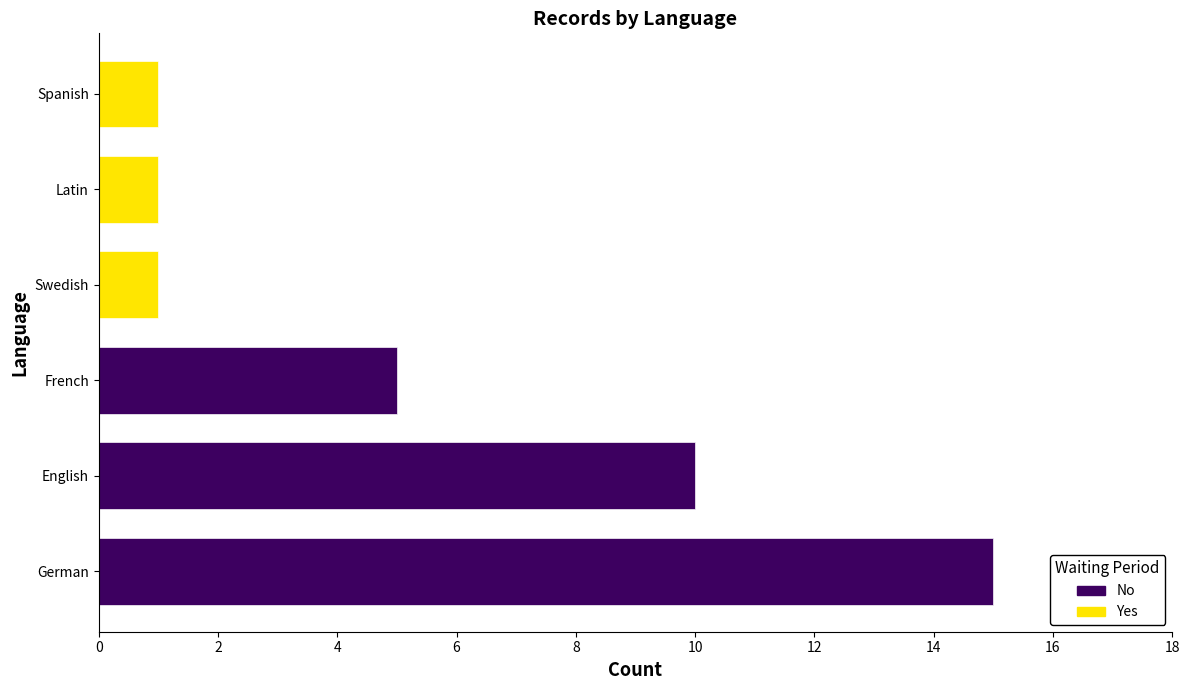

Is the value of Yes at 4 greater than the value of No at 2?

No